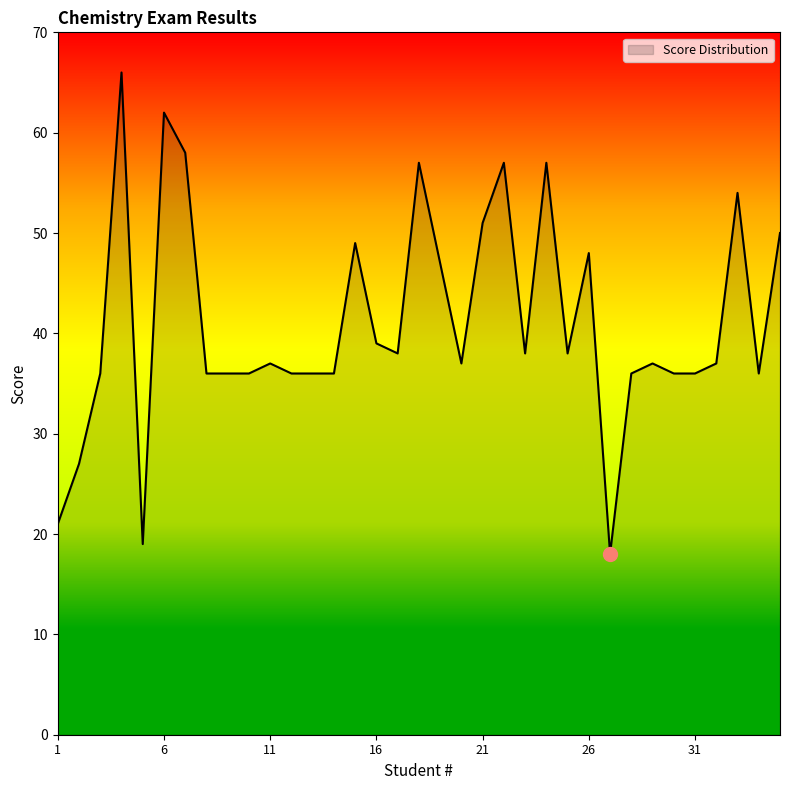

What is the minimum value shown in the chart?

18